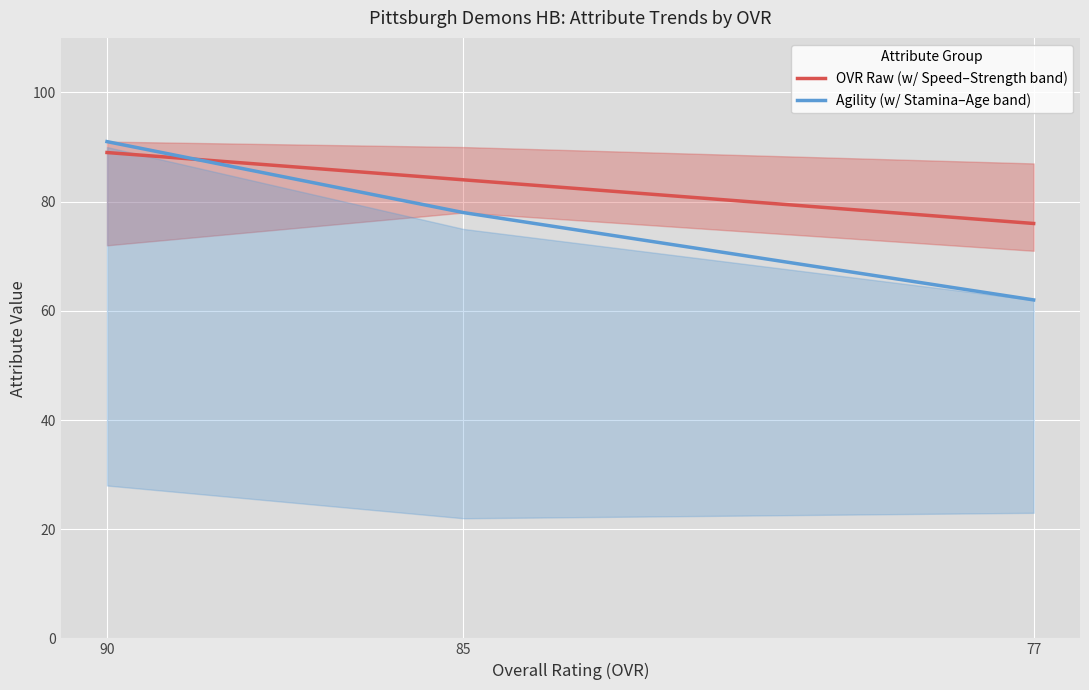

How many Agility (w/ Stamina–Age band) values are between 62 and 91?

3